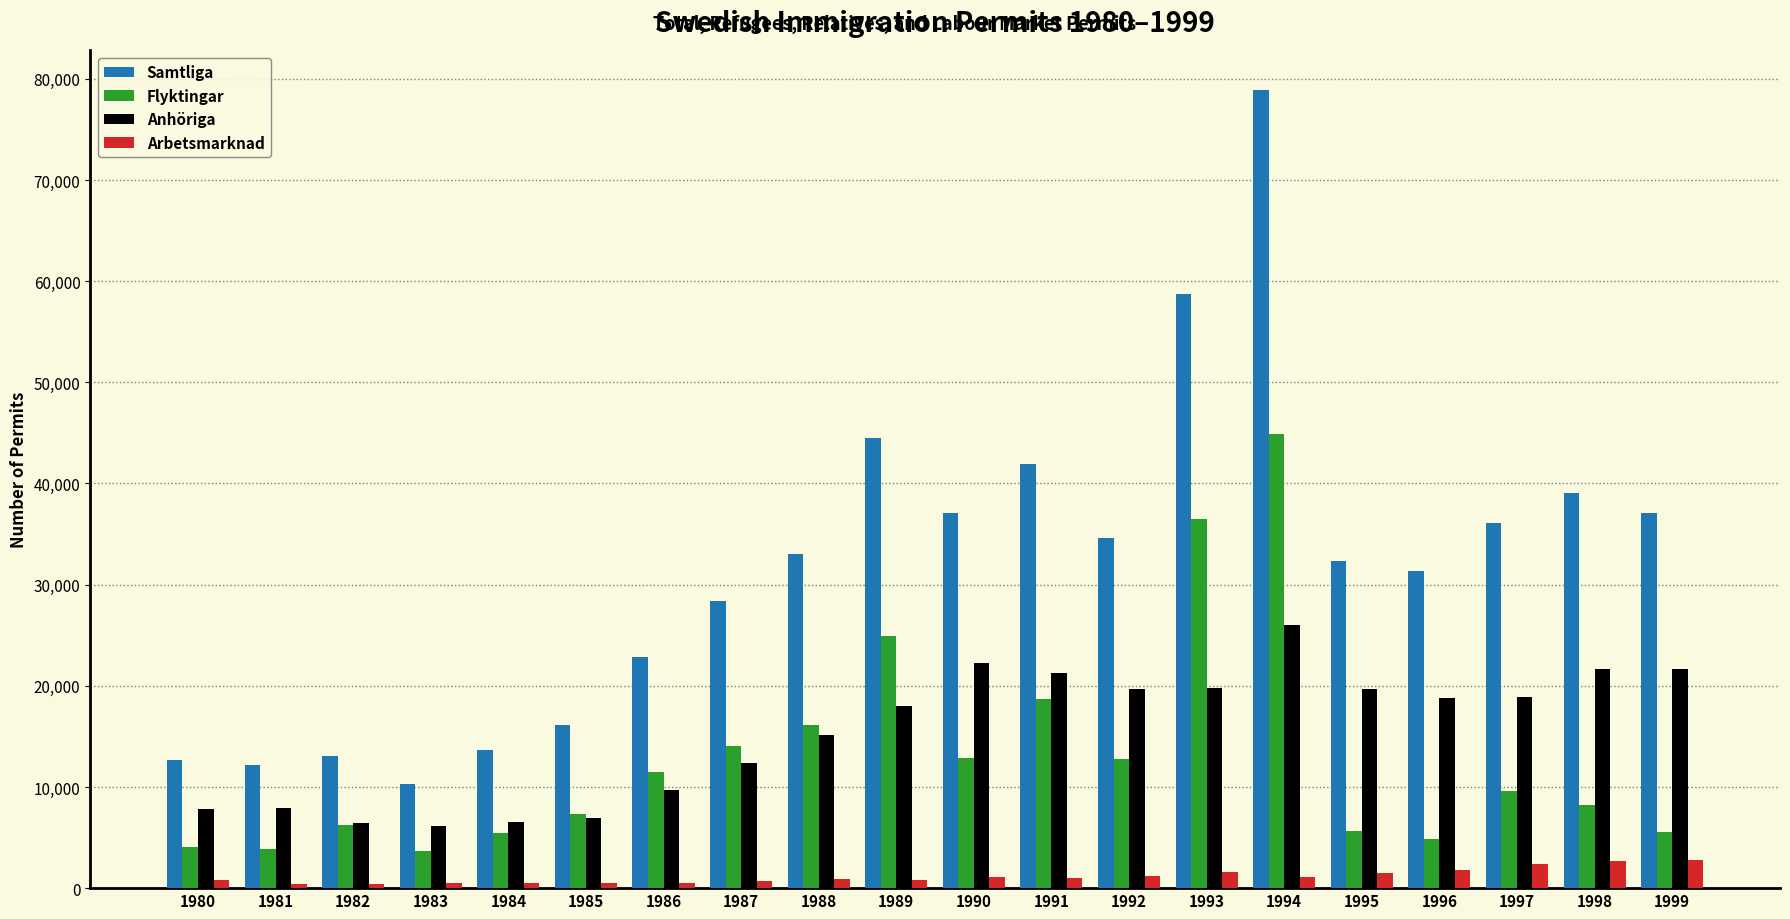

Rank the series by their maximum value, from lowest to highest.

Arbetsmarknad, Anhöriga, Flyktingar, Samtliga